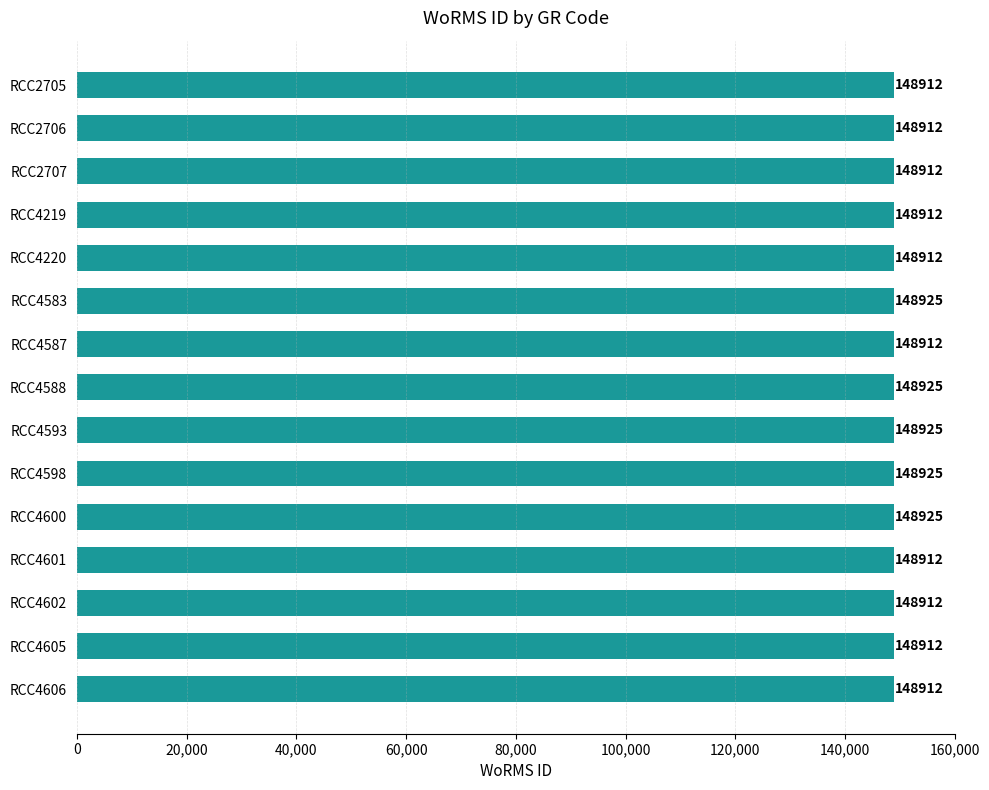

What is the sum of all values?

2233745